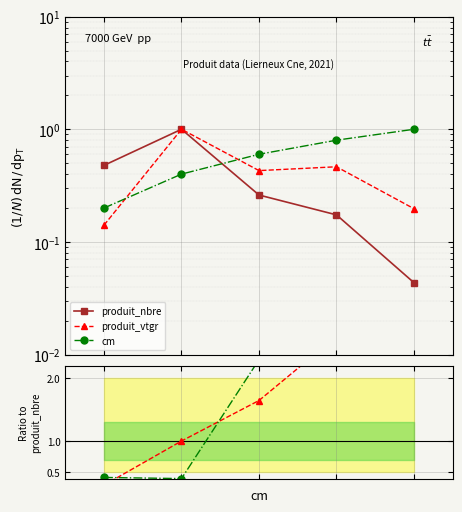

What is the difference between the maximum and second lowest values in the produit_vtgr / produit_nbre series?

3.5